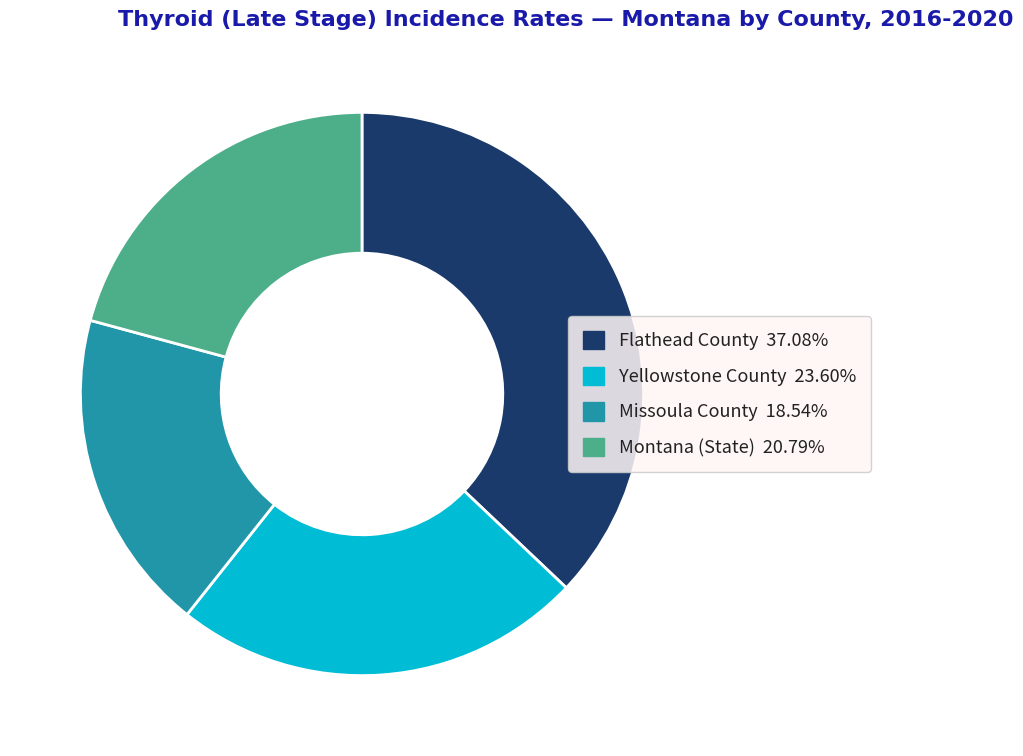

Is there any slice that represents more than half of the pie?

No